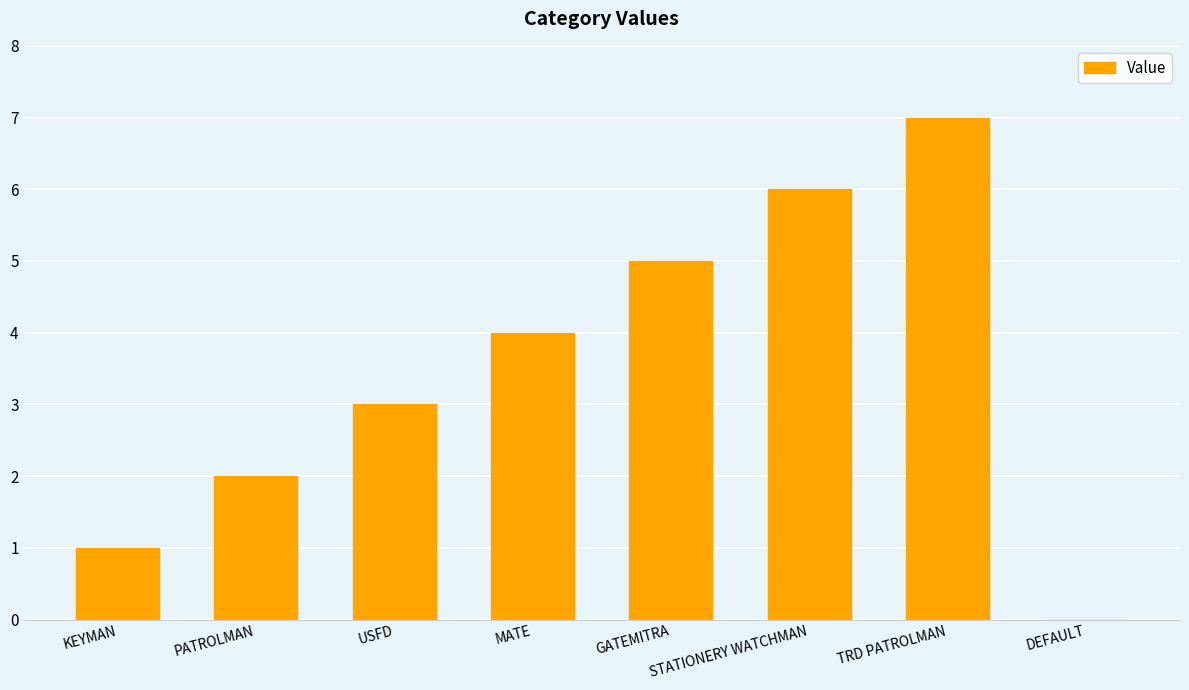

What is the sum of all values?

28